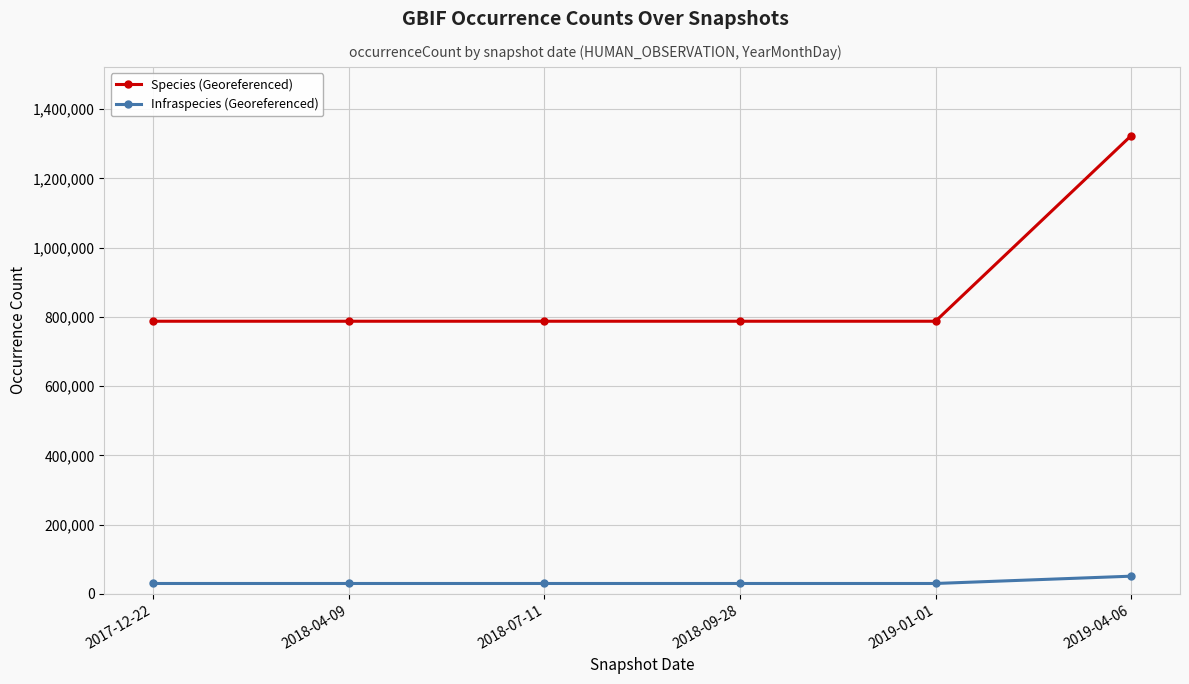

At how many categories does at least one series exceed 57178?

6